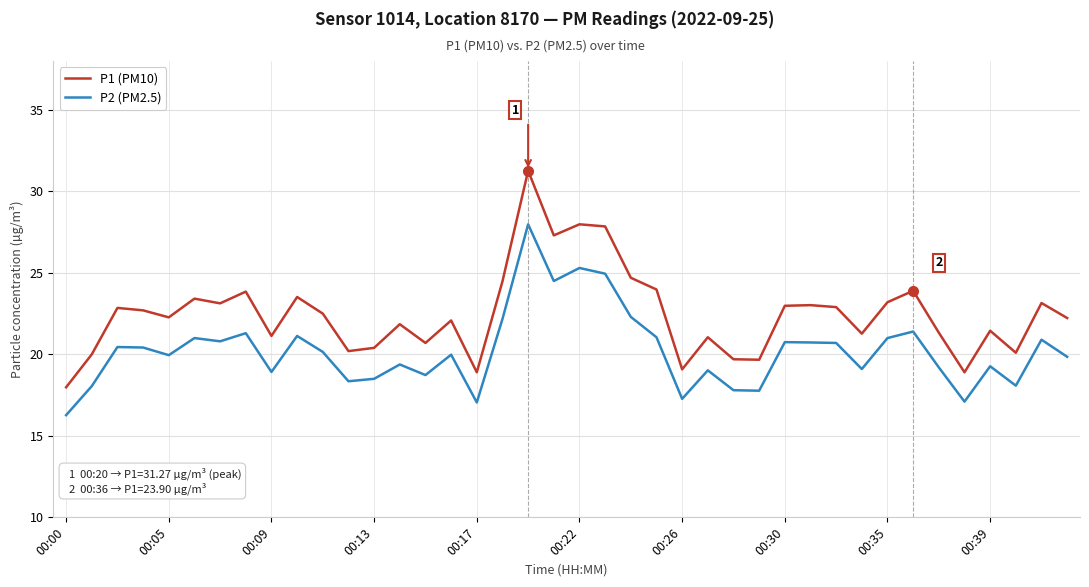

How many lines are shown in the chart?

2